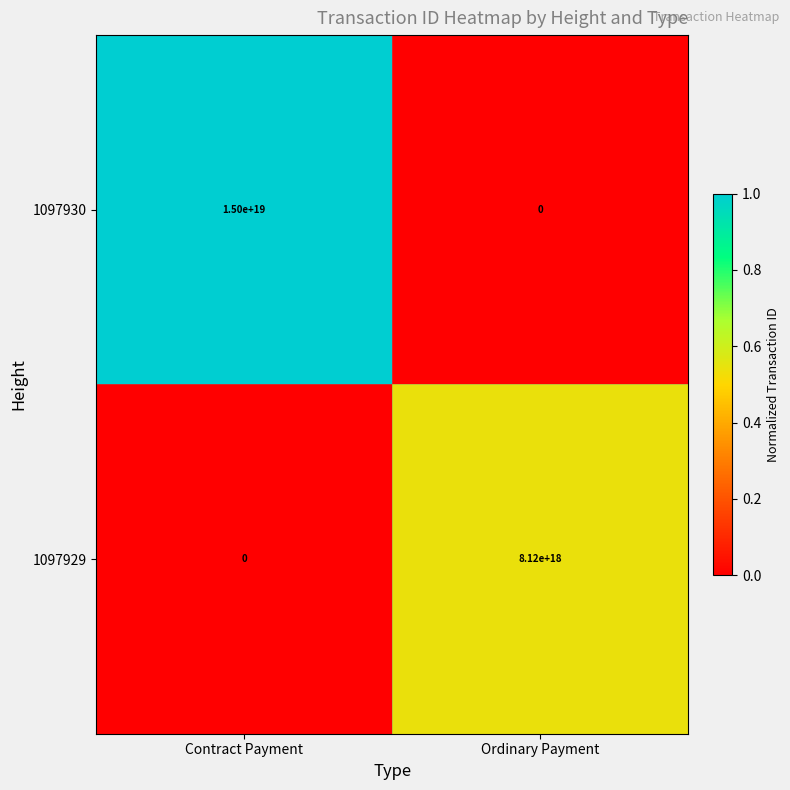

The value of 1097929 at Ordinary Payment is 11802516081743810560. True or false?

False